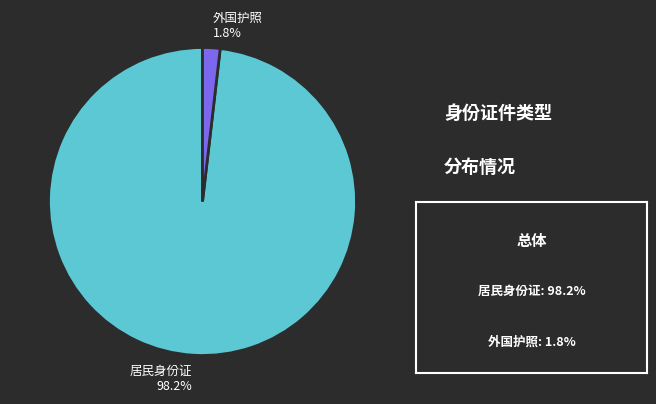

True or false: 居民身份证 accounts for 98% of the total.

True